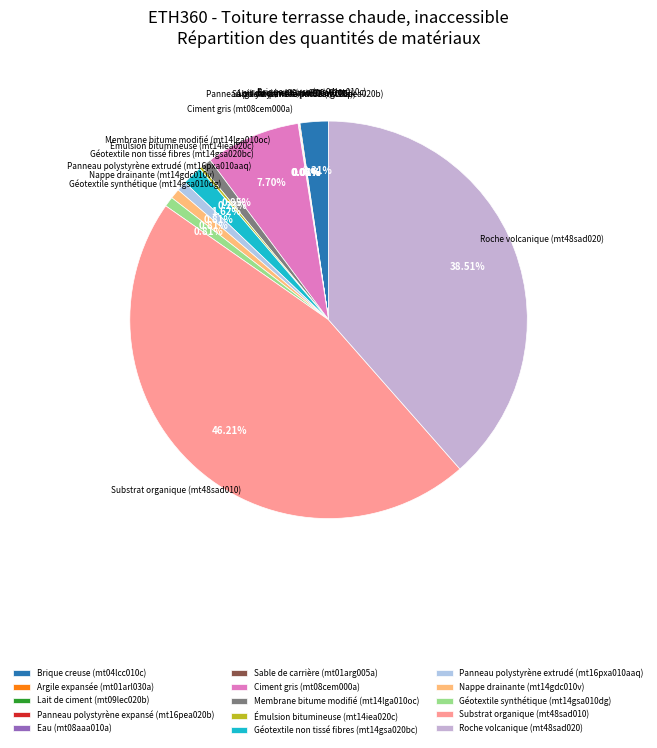

What is the total percentage of Substrat organique (mt48sad010) and Ciment gris (mt08cem000a)?

53.9%